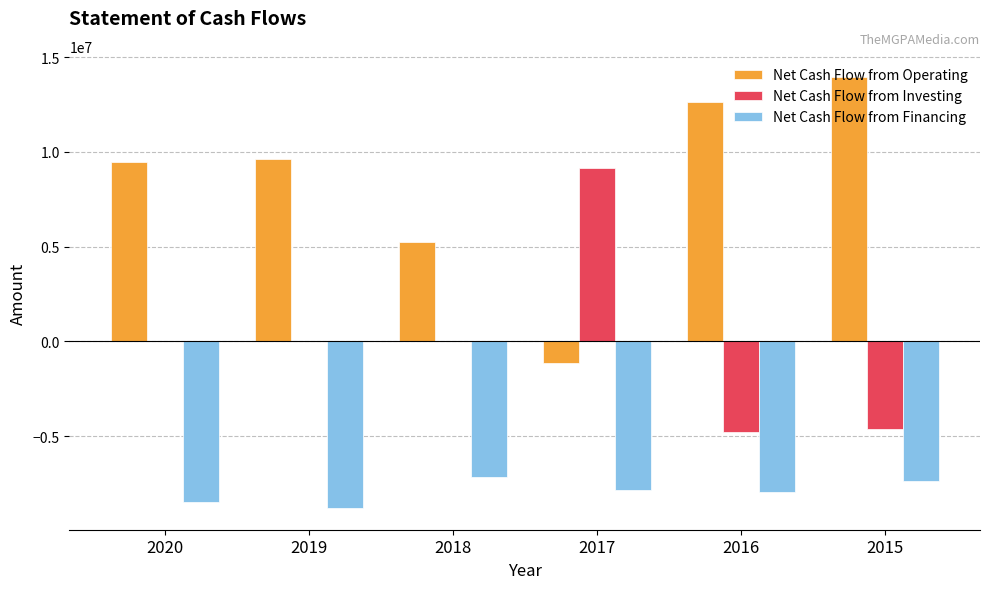

What is the total value across all series at 2015?

1994664